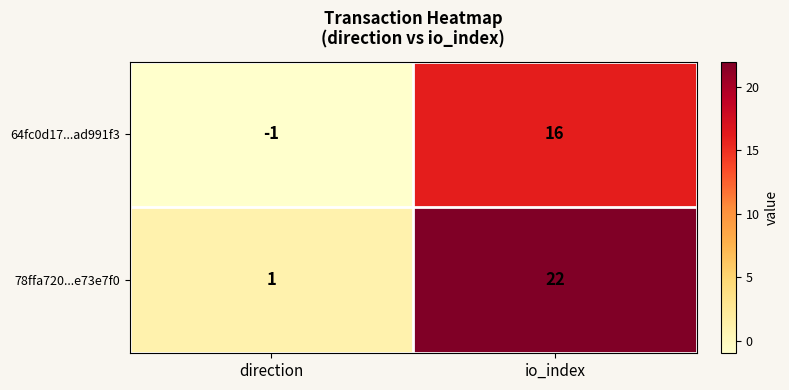

Rank the series by their average value, from highest to lowest.

78ffa720...e73e7f0, 64fc0d17...ad991f3